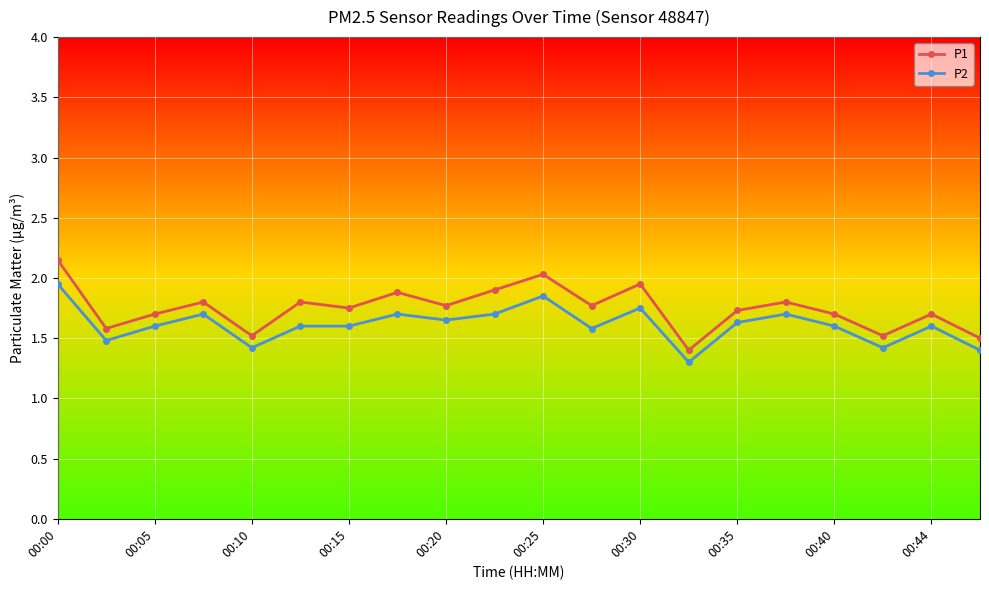

Does the chart display data point markers on the line(s)?

Yes